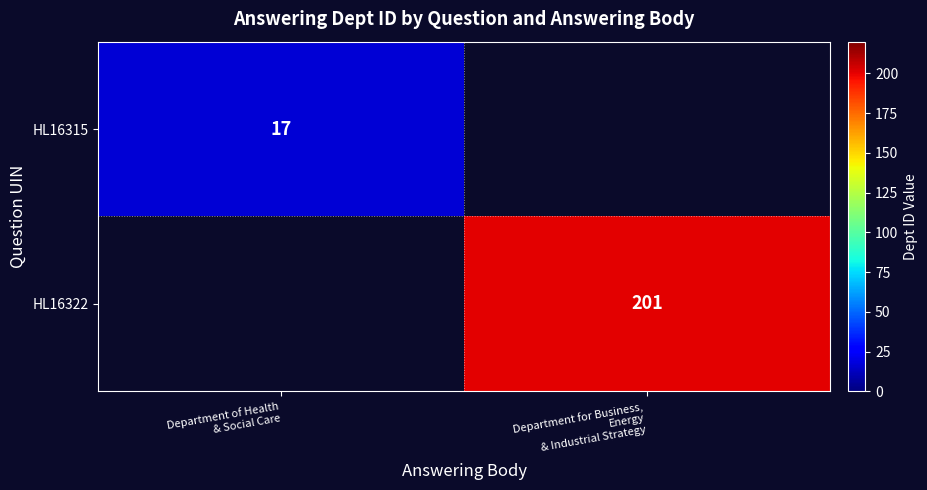

What is the total value across all series at Department of Health
& Social Care?

17